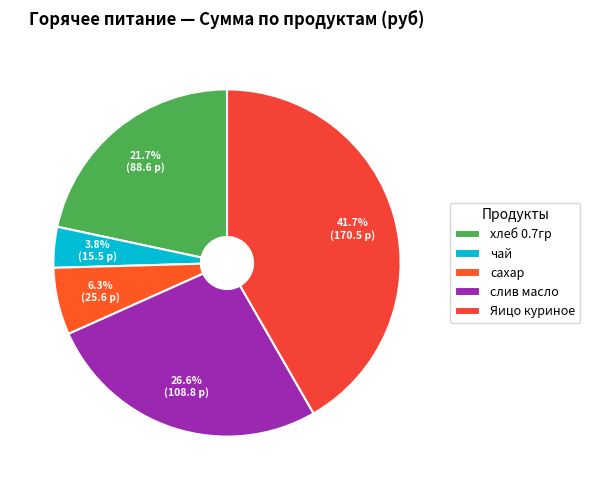

How many segments does this pie chart have?

5